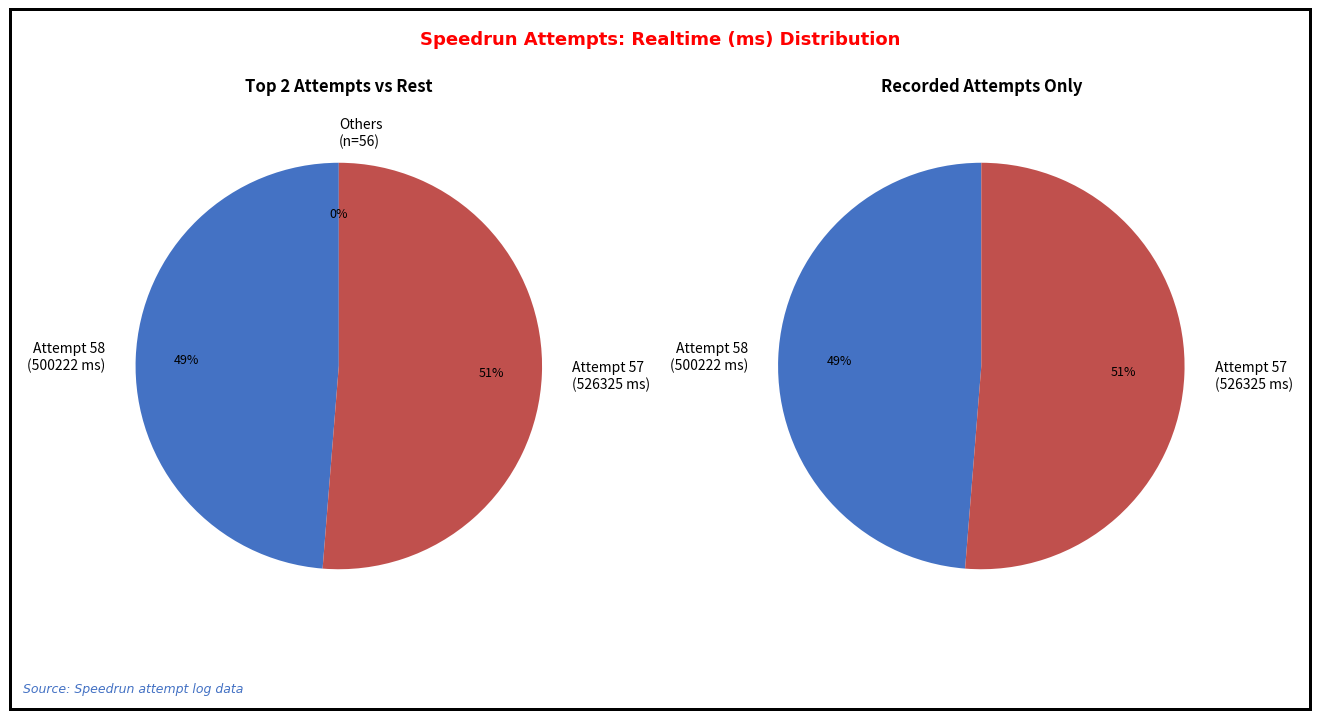

Is it true that Attempt 53 is 0% of the pie?

True